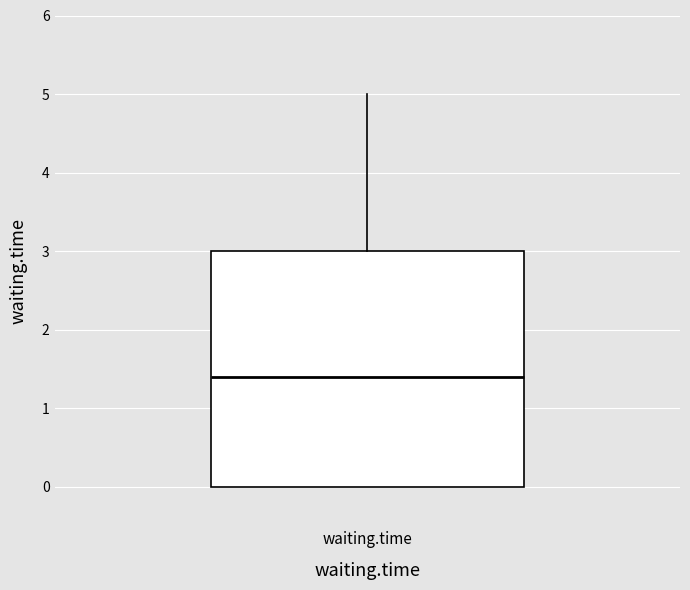

Read this box plot against the y-axis: the position of the median line, the range covered by the box, and the ends of both whiskers. The values are not printed on the chart, so give them approximately, as read against the axis.

median 1.4, box 0.0 to 3.0, whiskers 0.0 to 5.0